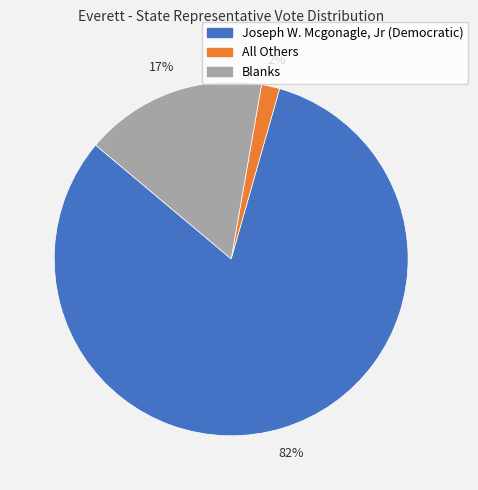

What is the smallest slice in the pie chart?

All Others